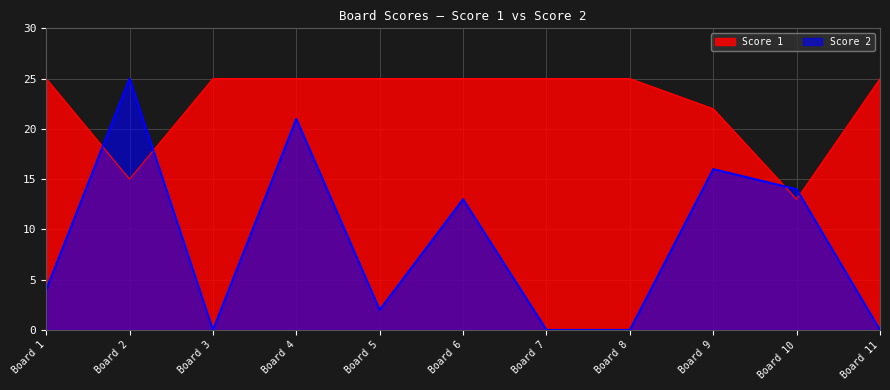

What is the difference between the Score 2 values at Board 6 and Board 4?

8